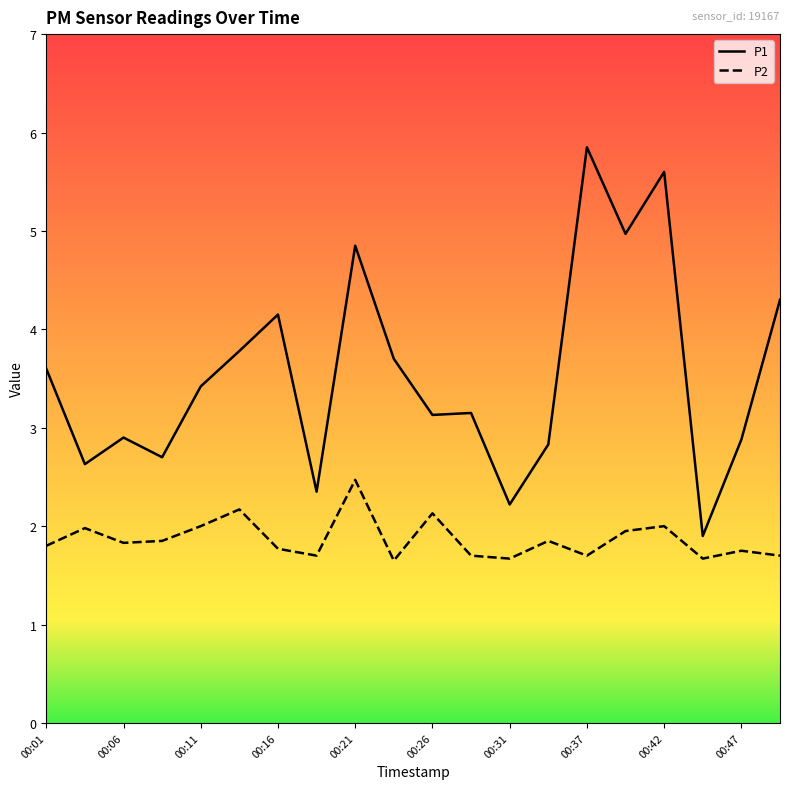

List the series in order of their overall mean, lowest first.

P2, P1